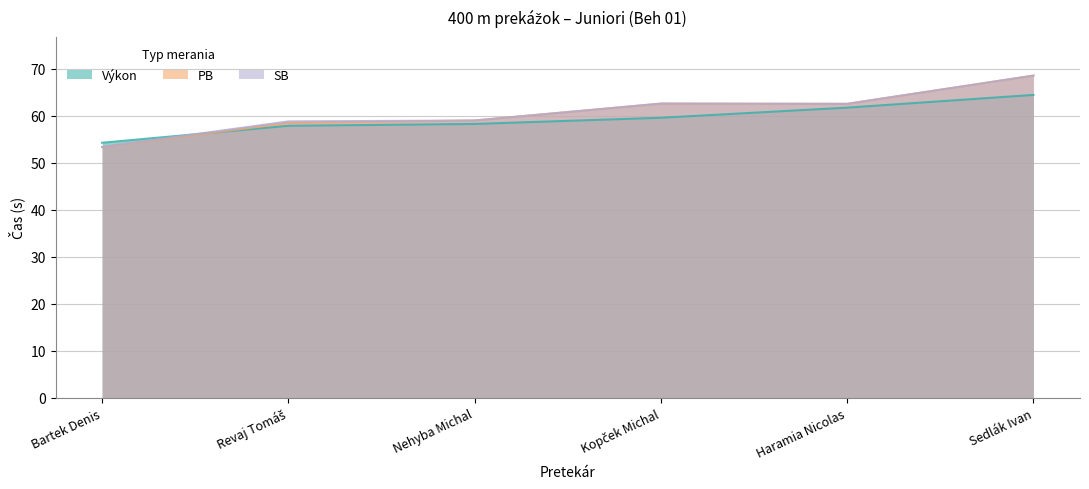

At which category is the sum across all series the highest?

Sedlák Ivan